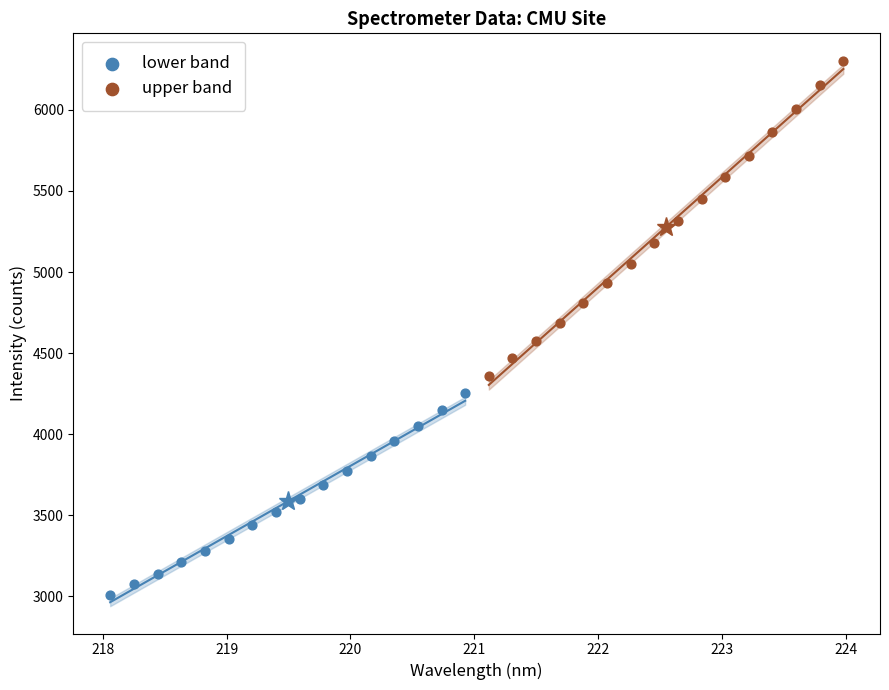

Which series contains the highest Y value?

upper band